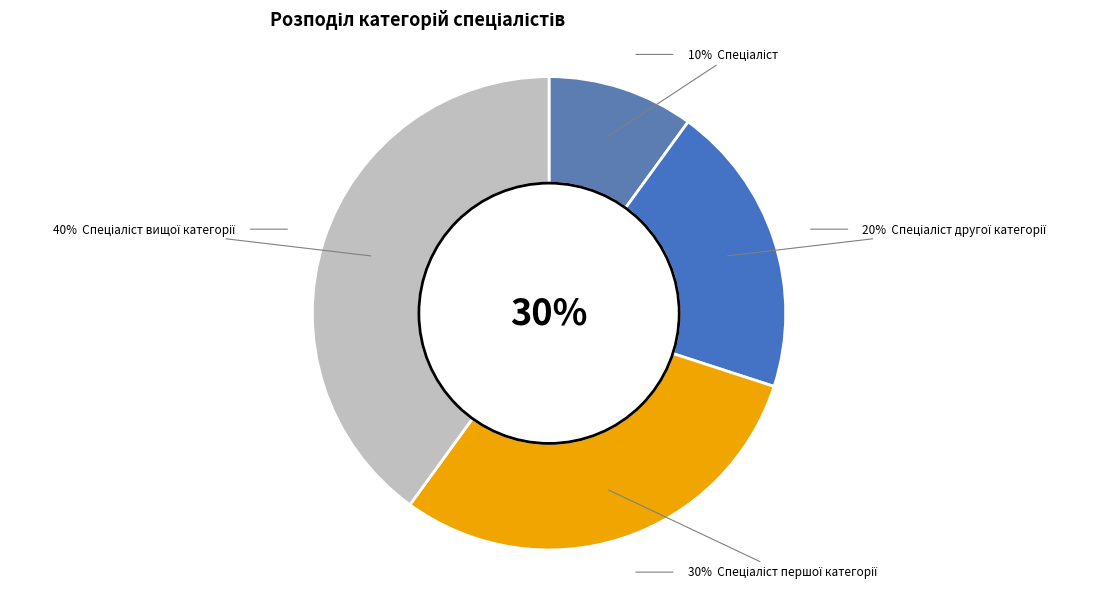

True or false: Спеціаліст вищої категорії accounts for 26% of the total.

False